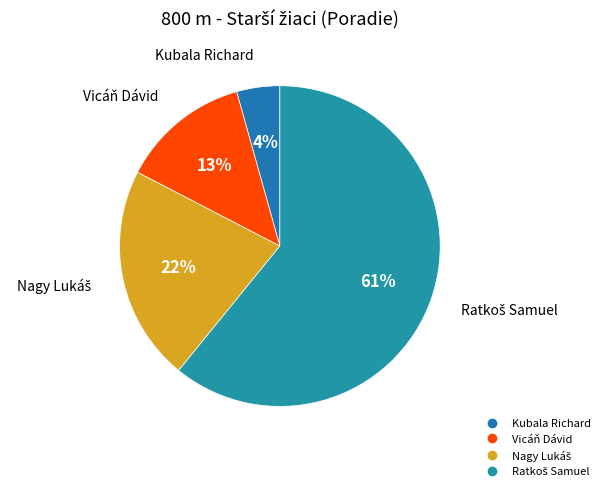

What percentage is the Vicáň Dávid slice, to the nearest percent?

13%